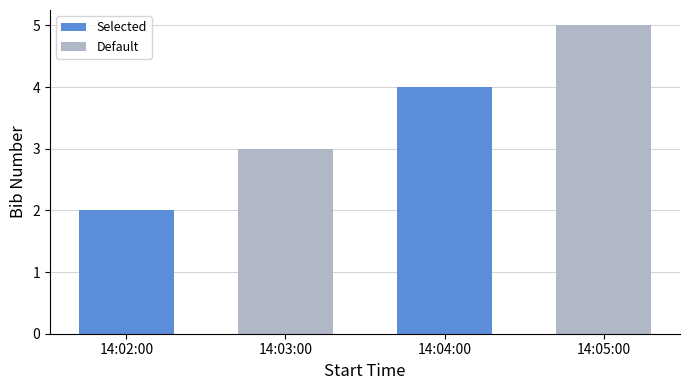

What is the sum of the values at 14:05:00 and 14:03:00?

8